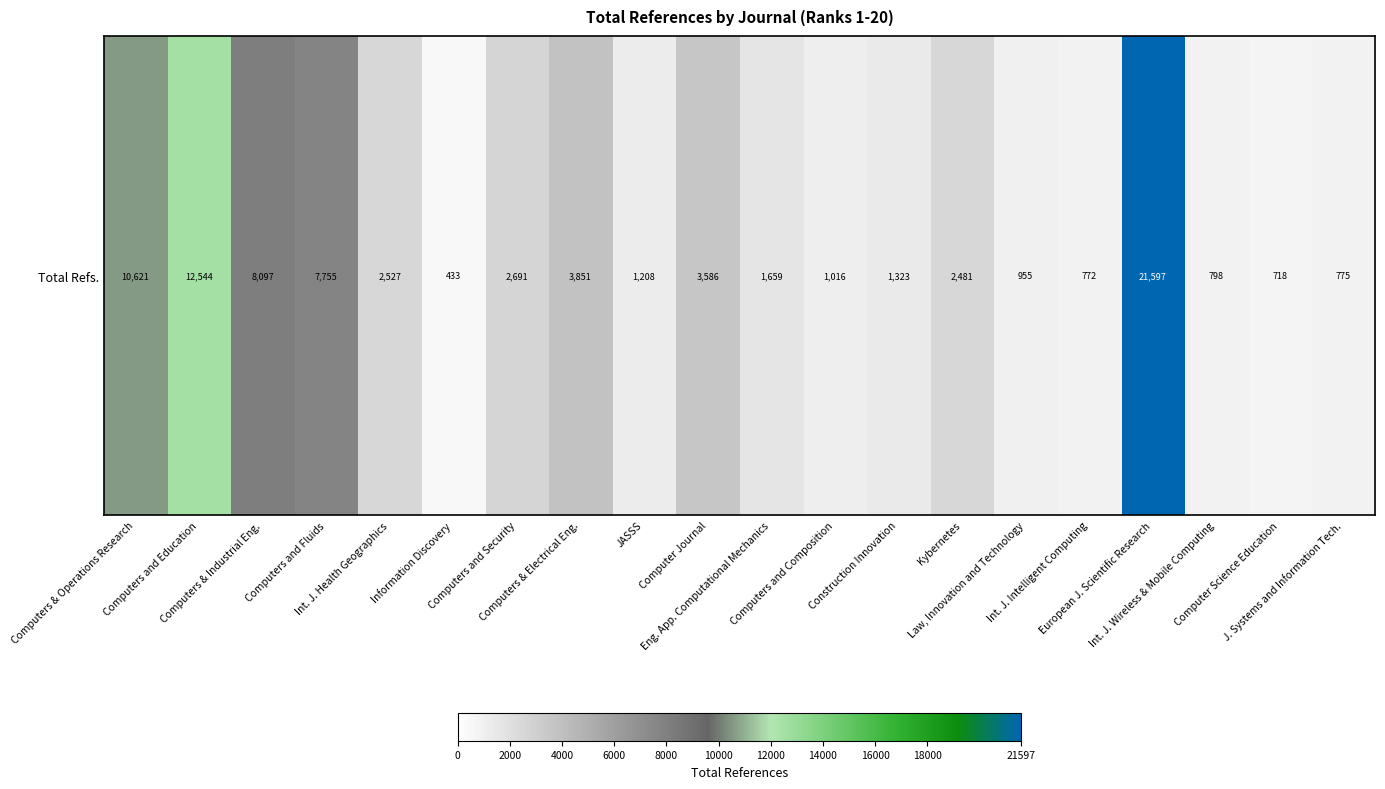

Which label corresponds to the largest value in the chart?

European J. Scientific Research